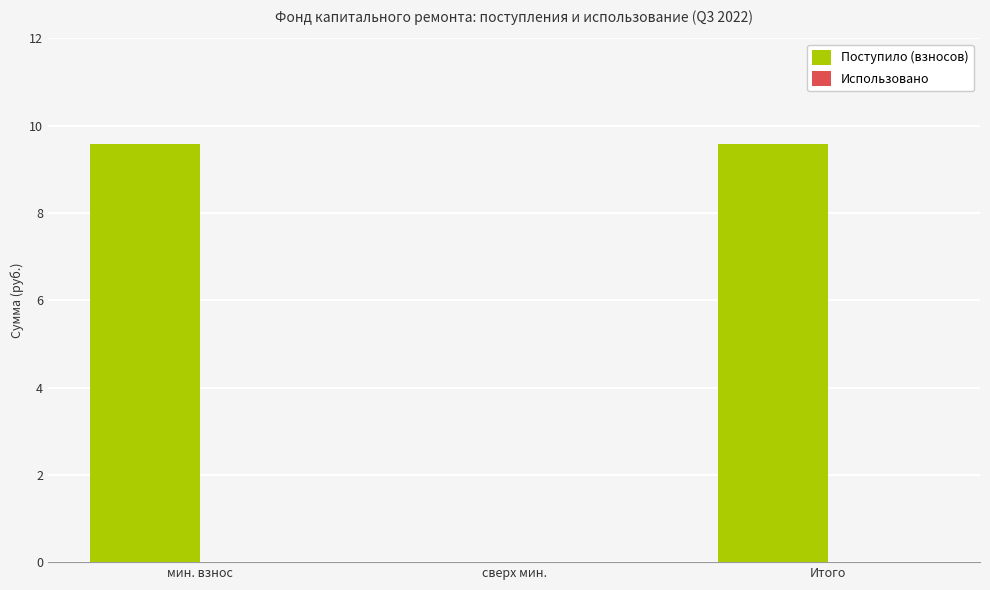

What is the sum of all values?

19.2